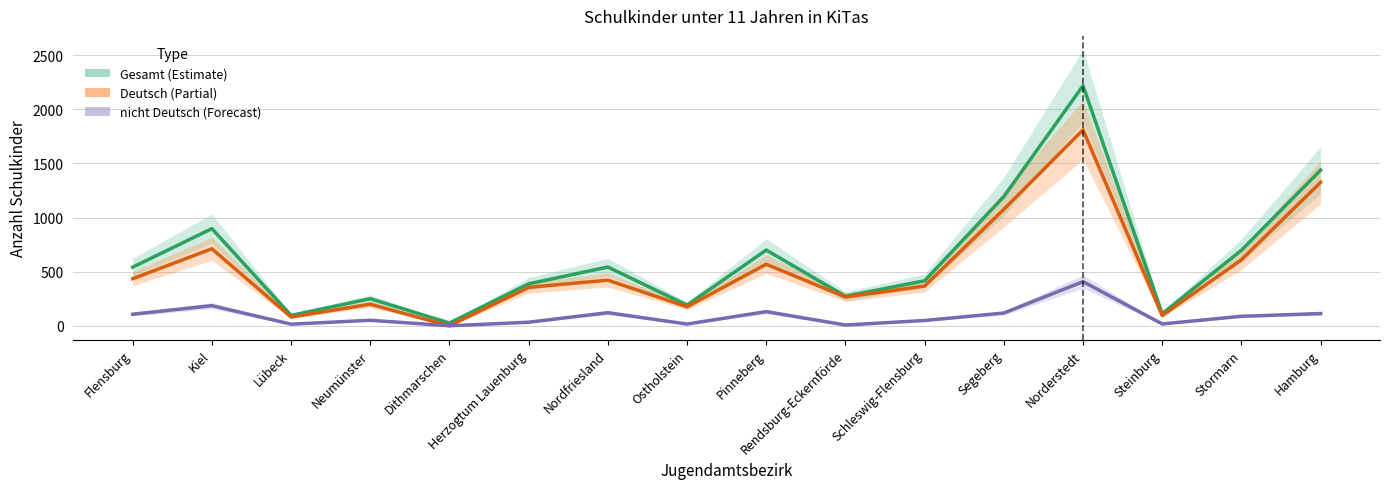

Rank the series by their average value, from lowest to highest.

nicht Deutsch, Deutsch, Gesamt